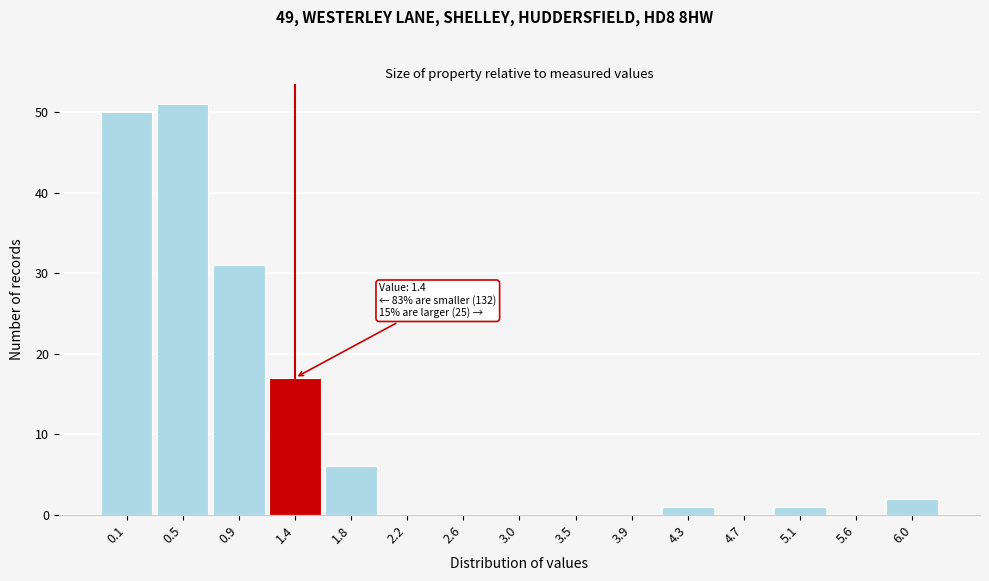

Reading right to left, list all the values displayed in this chart.

6.0=2	5.6=0	5.1=1	4.7=0	4.3=1	3.9=0	3.5=0	3.0=0	2.6=0	2.2=0	1.8=6	1.4=17	0.9=31	0.5=51	0.1=50